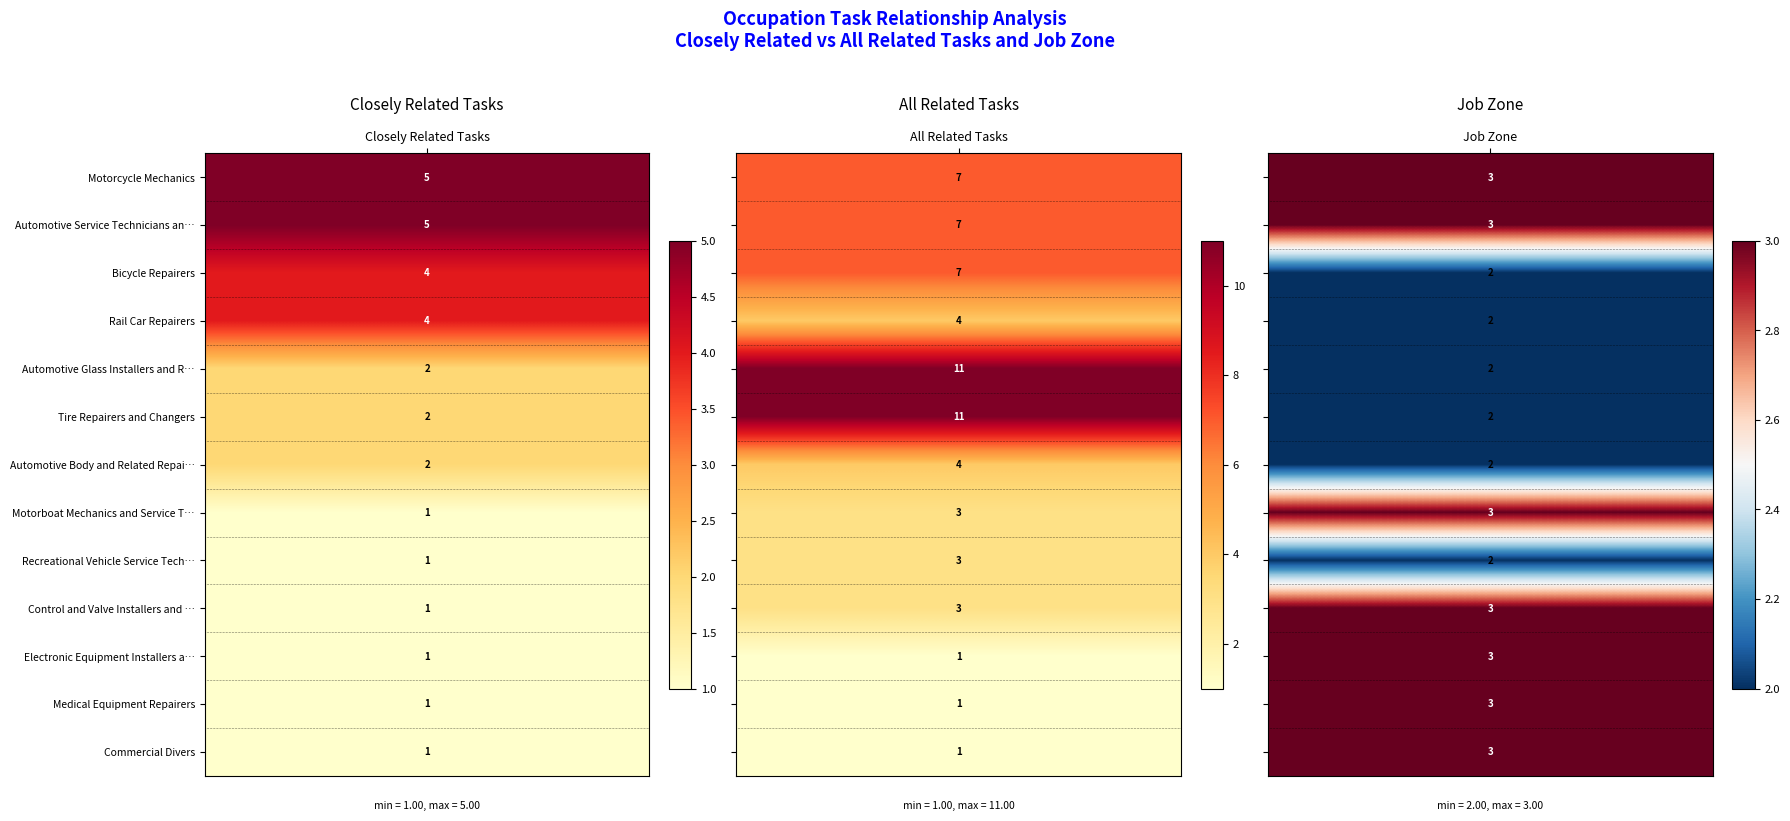

How many distinct data groups are displayed?

13